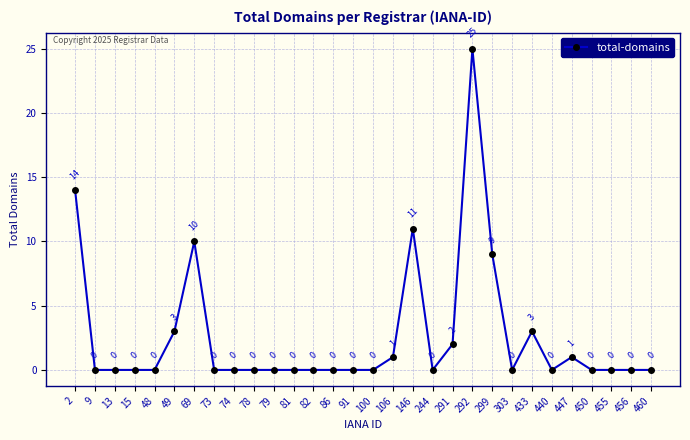

Reading left to right, transcribe all the data shown in this chart.

2=14	9=0	13=0	15=0	48=0	49=3	69=10	73=0	74=0	78=0	79=0	81=0	82=0	86=0	91=0	100=0	106=1	146=11	244=0	291=2	292=25	299=9	303=0	433=3	440=0	447=1	450=0	455=0	456=0	460=0